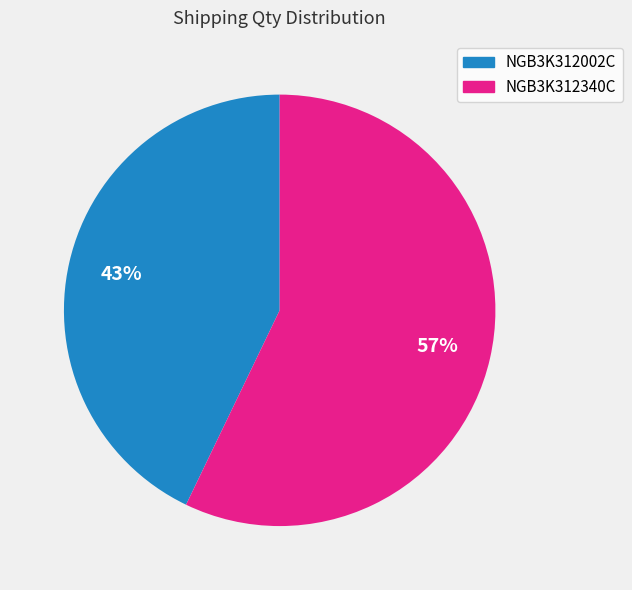

Approximately how many times larger is the value at NGB3K312340C compared to NGB3K312002C?

1.3